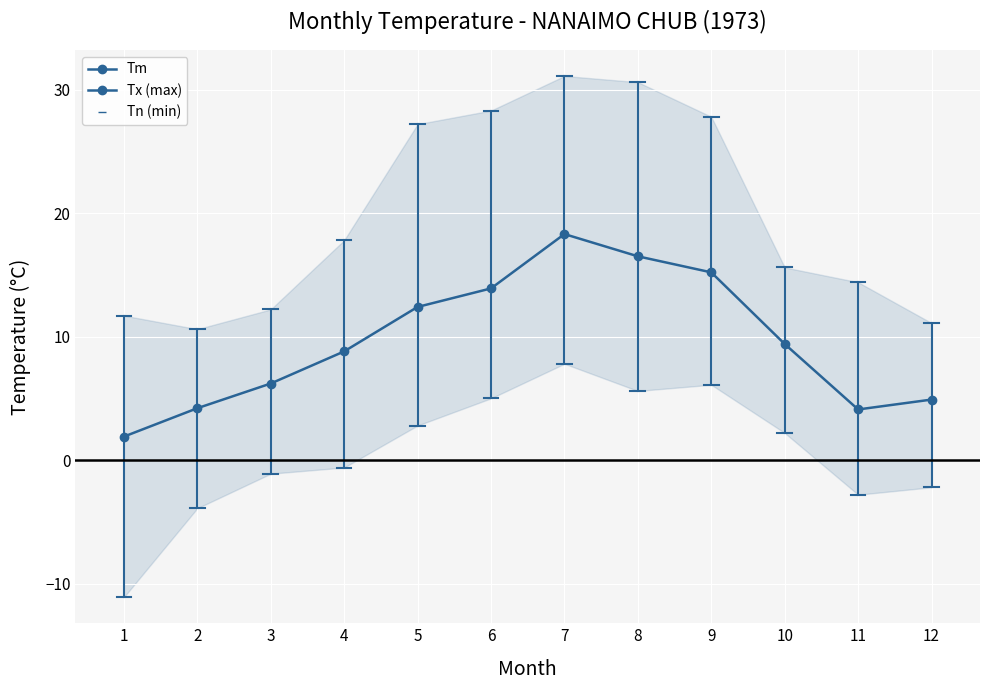

Reading right to left, list all the values displayed in this chart.

4.9	4.1	9.4	15.2	16.5	18.3	13.9	12.4	8.8	6.2	4.2	1.9